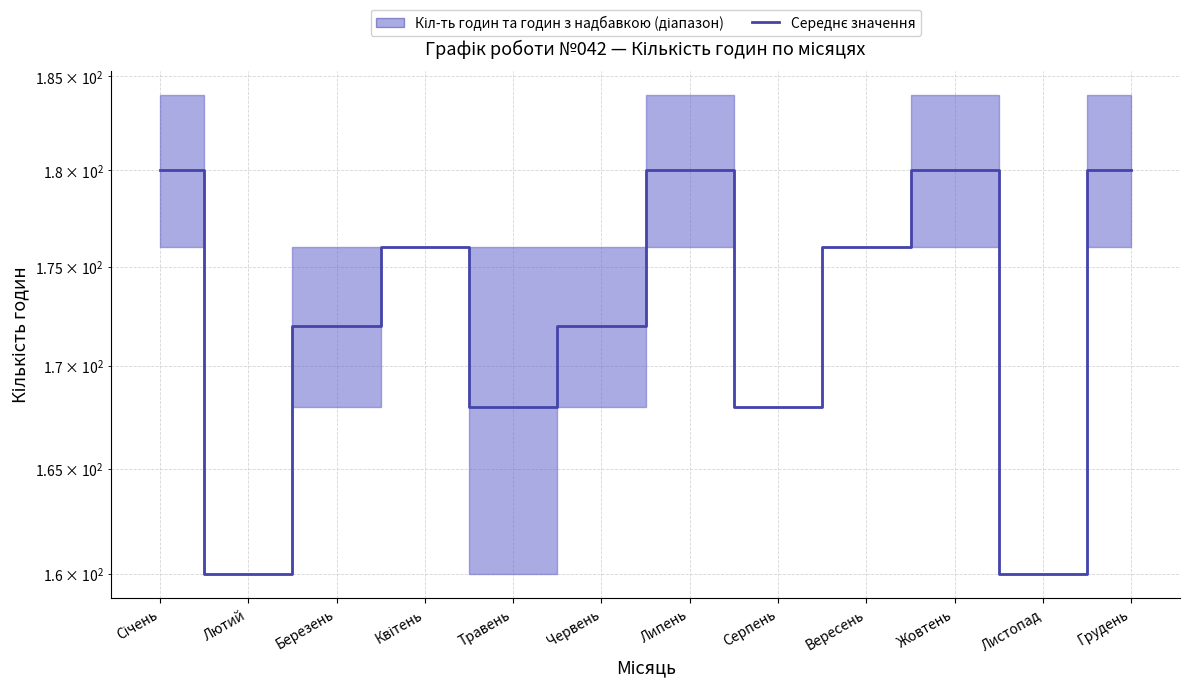

Where is the first local maximum?

Квітень